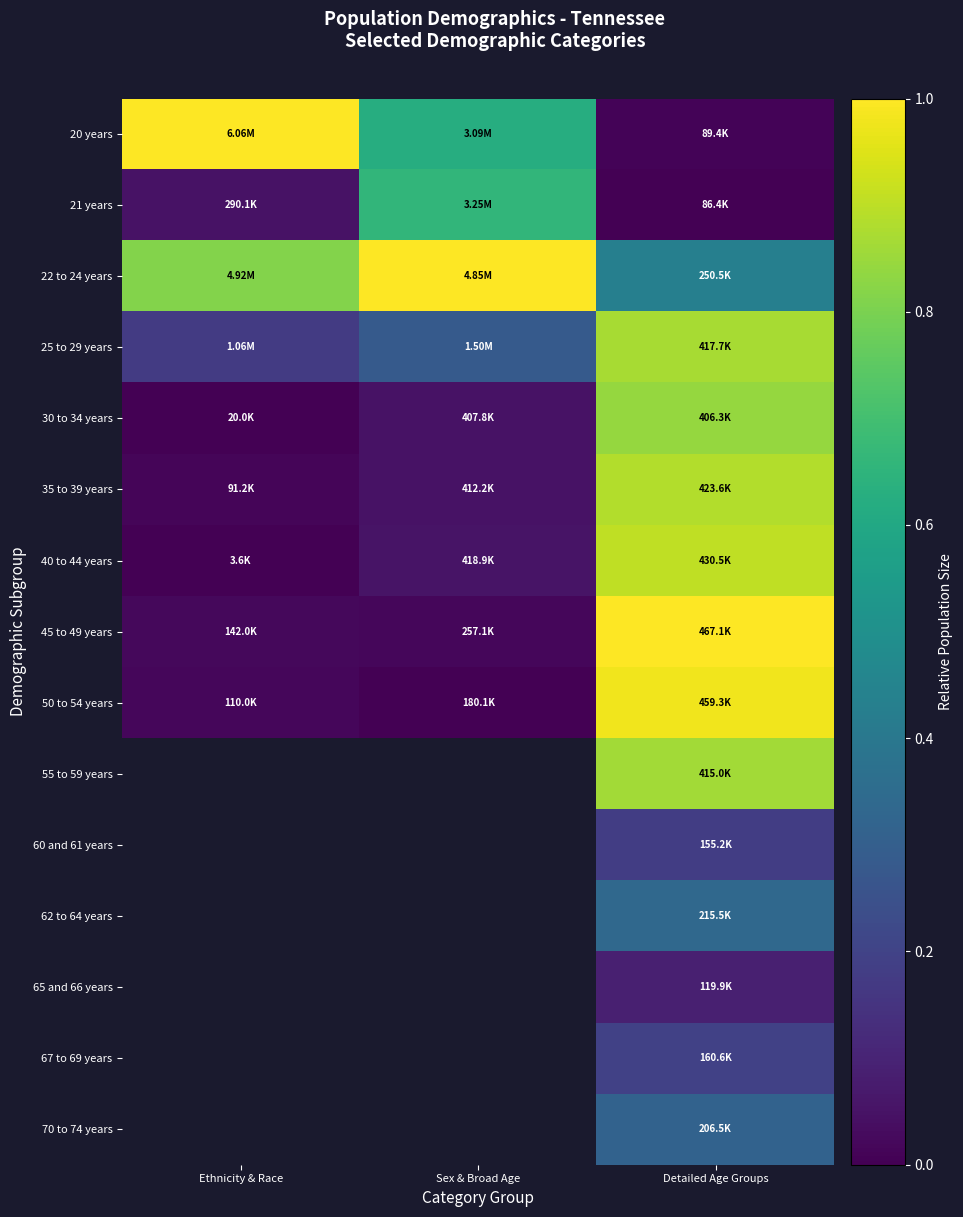

Where is 20 years nearest to the value 0?

Detailed Age Groups